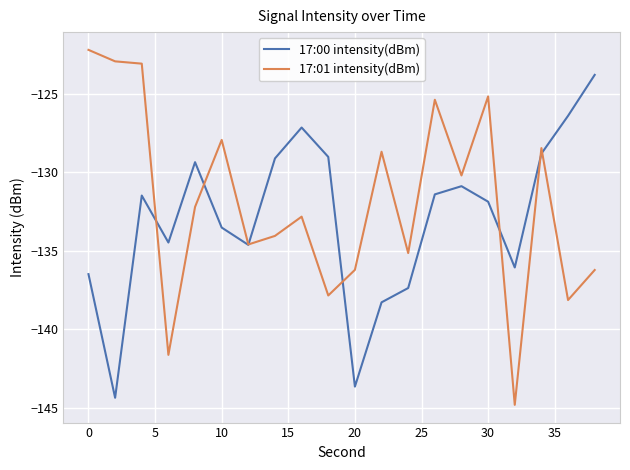

Which series has the largest range (max minus min)?

17:01 intensity(dBm)